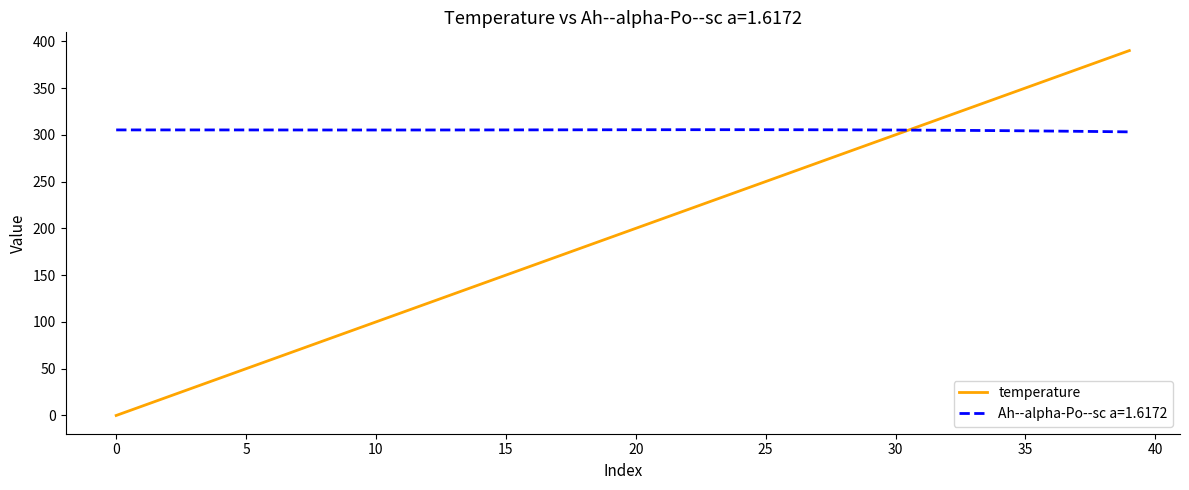

What is the difference between the maximum and minimum values in the temperature series?

390.0